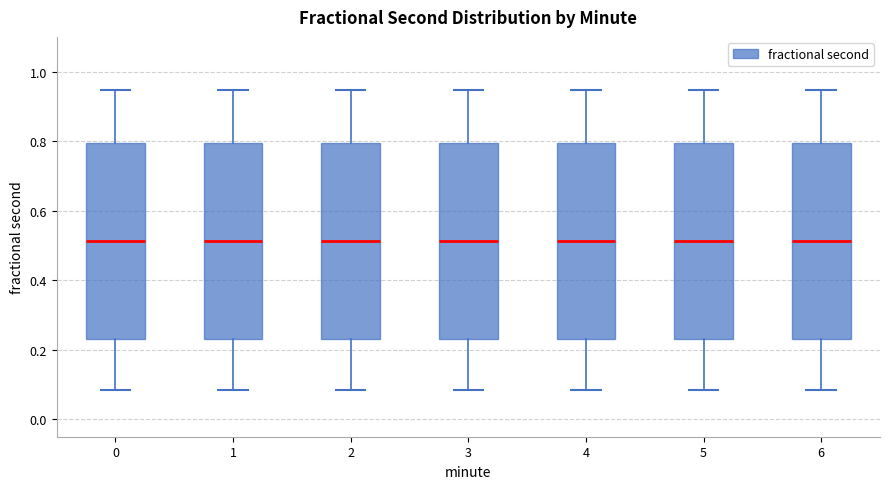

Reading left to right, read every box against the y-axis: the position of its median line, the range the box covers, and the ends of its whiskers. The values are not printed on the chart, so give them approximately, as read against the axis.

0: median 0.52, box 0.22 to 0.80, whiskers 0.08 to 0.94
1: median 0.52, box 0.22 to 0.80, whiskers 0.08 to 0.94
2: median 0.52, box 0.22 to 0.80, whiskers 0.08 to 0.94
3: median 0.52, box 0.22 to 0.80, whiskers 0.08 to 0.94
4: median 0.52, box 0.22 to 0.80, whiskers 0.08 to 0.94
5: median 0.52, box 0.22 to 0.80, whiskers 0.08 to 0.94
6: median 0.52, box 0.22 to 0.80, whiskers 0.08 to 0.94